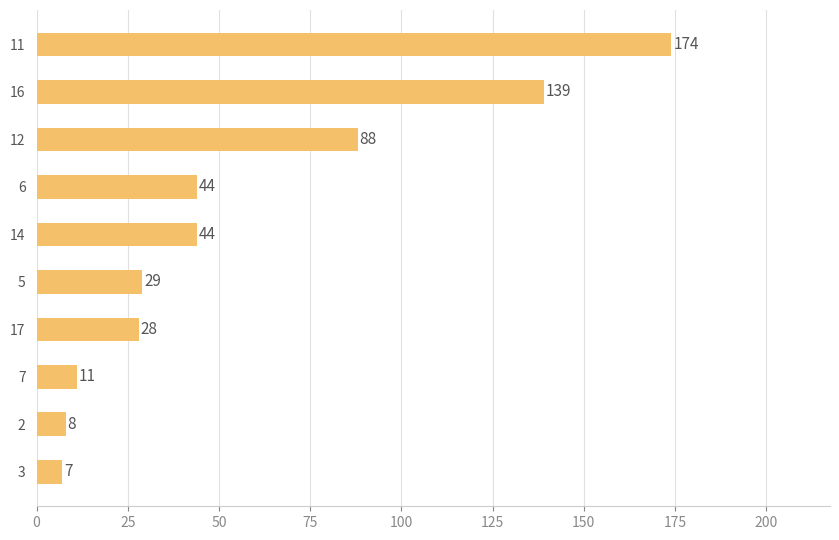

Where is the data nearest to the value 90?

12